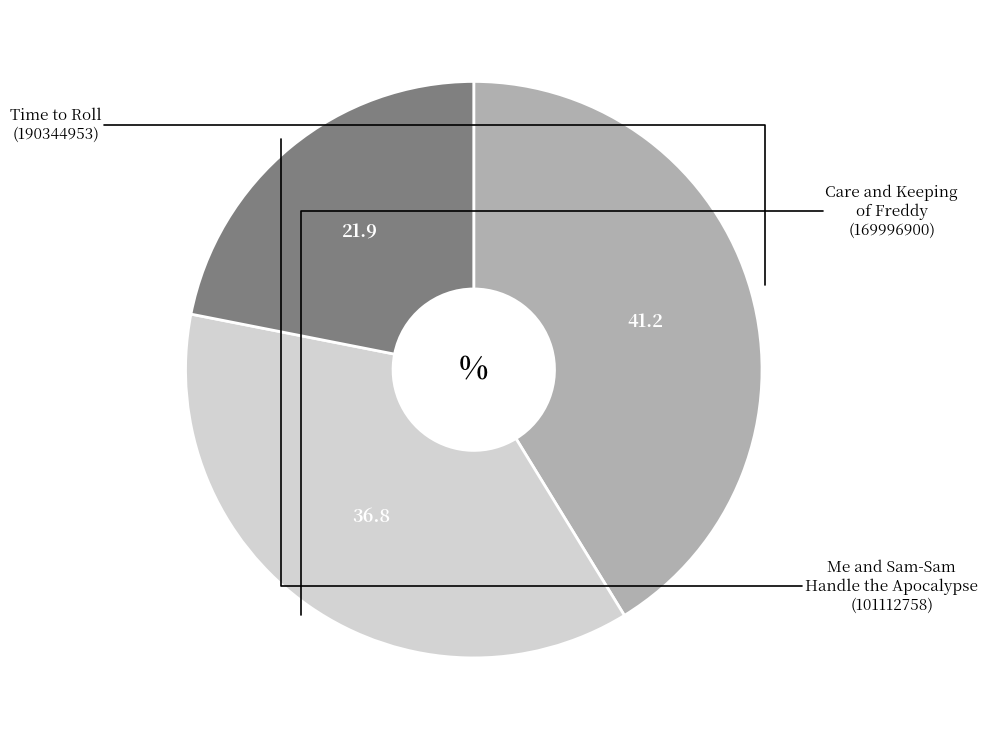

Do Time to Roll and Me and Sam-Sam Handle the Apocalypse together represent more than half of the pie?

Yes